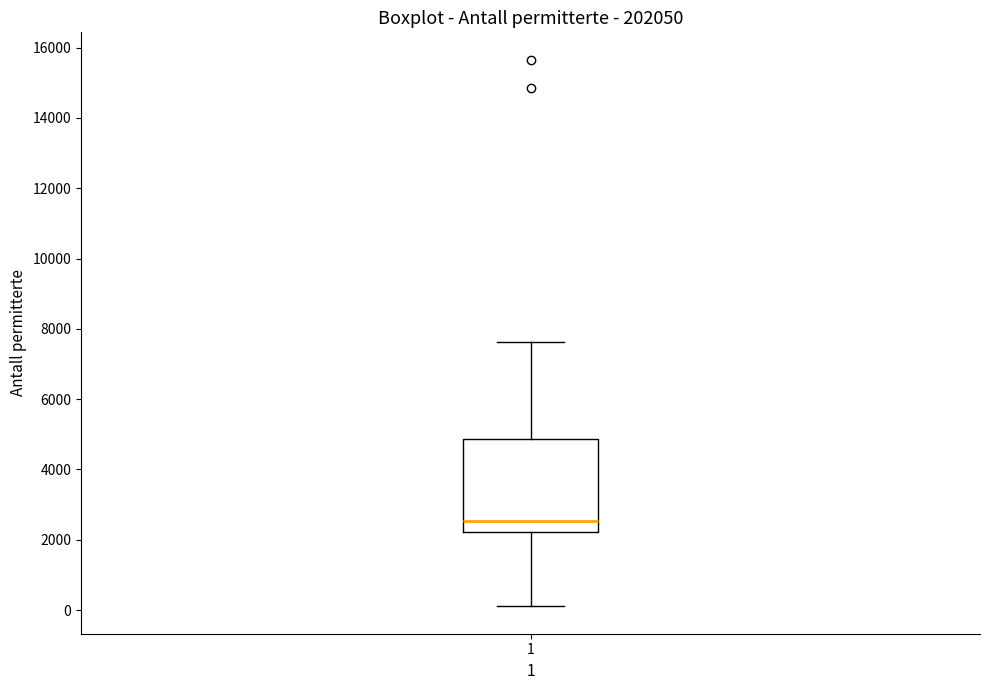

Transcribe this box plot: give where the median line is, the range the box spans, and where the two whiskers end, as read against the y-axis. The values are not printed on the chart, so give them approximately, as read against the axis.

median 2600, box 2200 to 4800, whiskers 200 to 7600